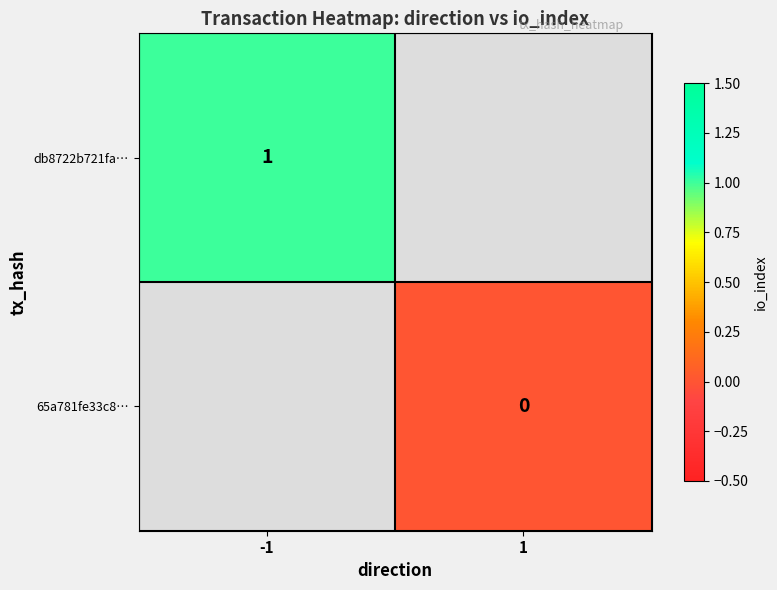

How many distinct data groups are displayed?

2